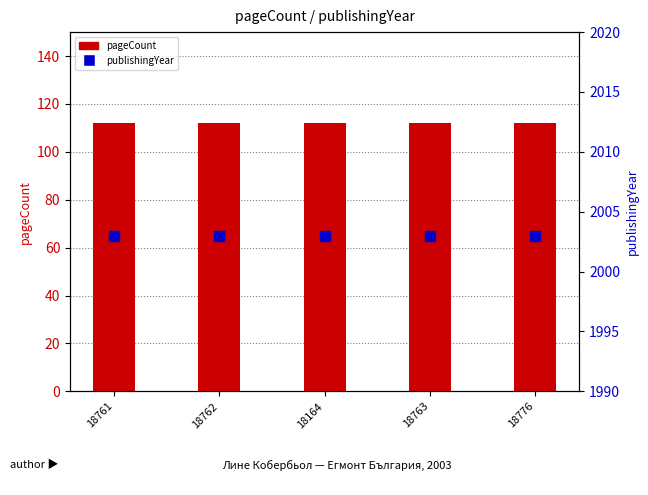

What are all the series names shown in the legend?

pageCount, publishingYear